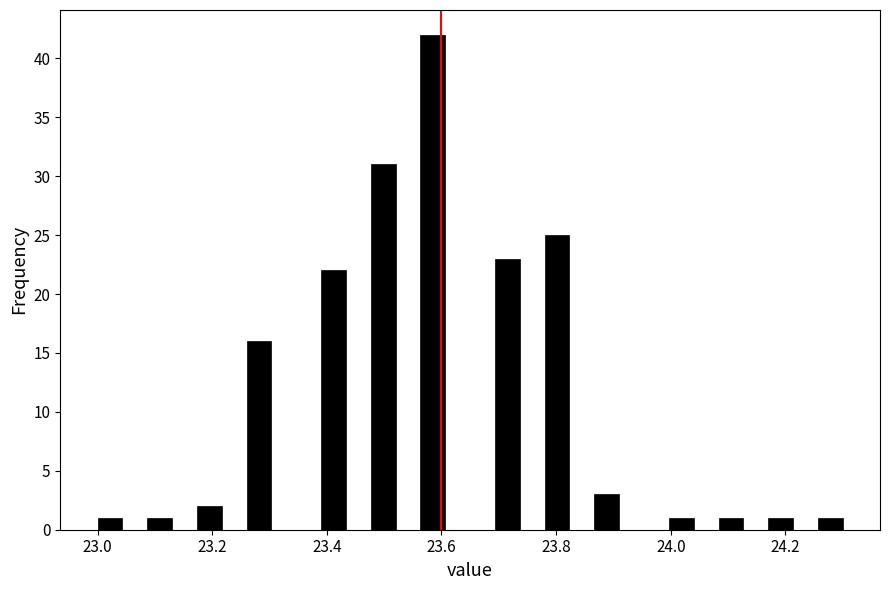

Around what value on the x-axis is the tallest bar? Give the approximate position of its centre, as read against the axis.

23.58